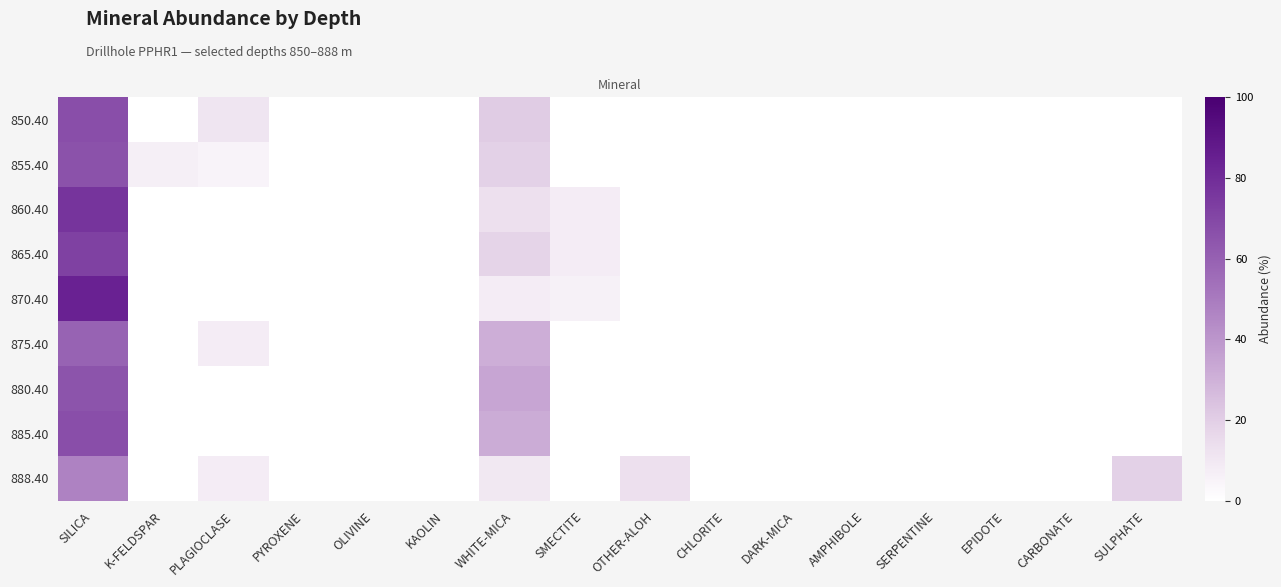

What is the difference between the highest and lowest values at K-FELDSPAR?

7